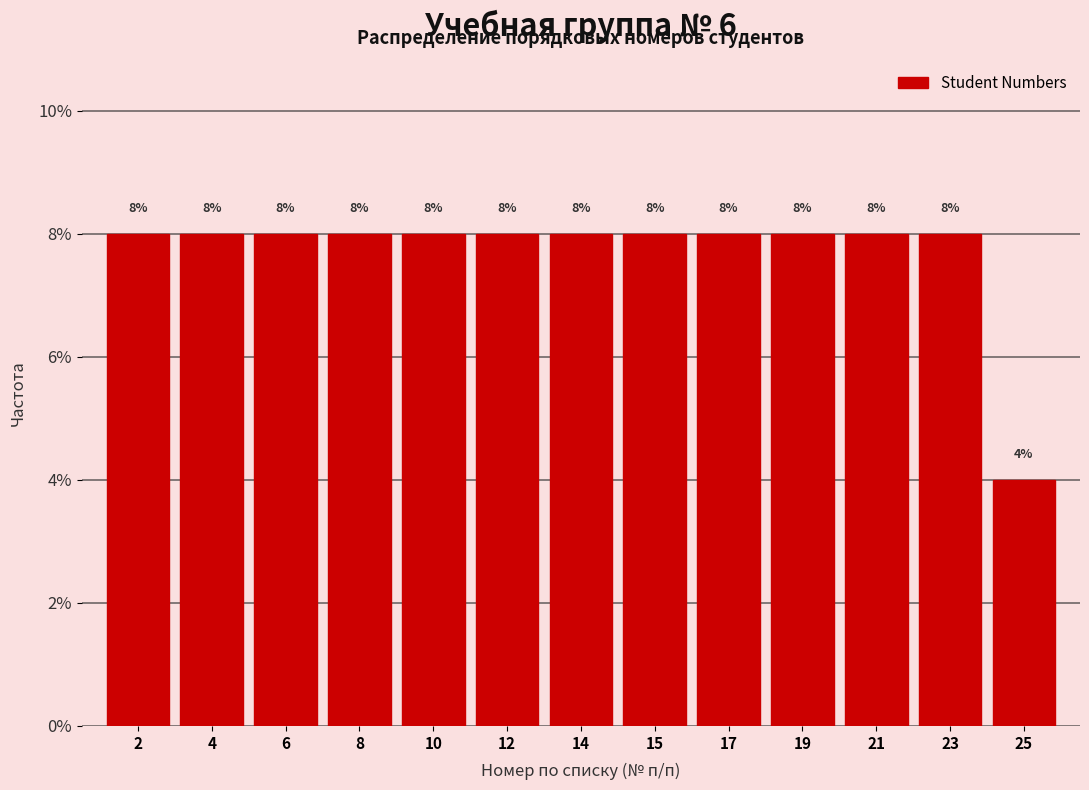

Reading left to right, extract all data points from this chart.

2=8	4=8	6=8	8=8	10=8	12=8	14=8	15=8	17=8	19=8	21=8	23=8	25=4